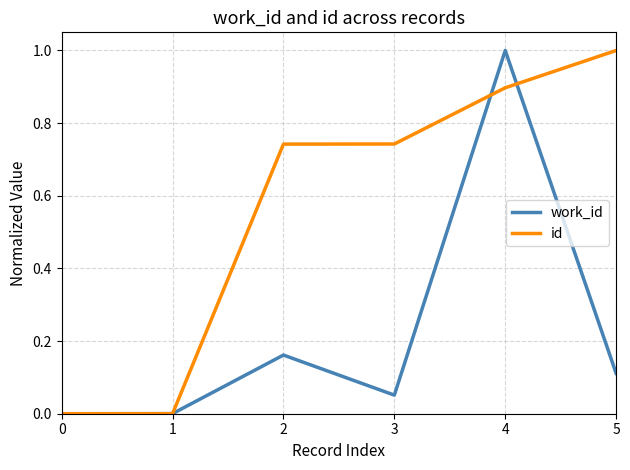

Rank the series at 3 from highest to lowest value.

id, work_id